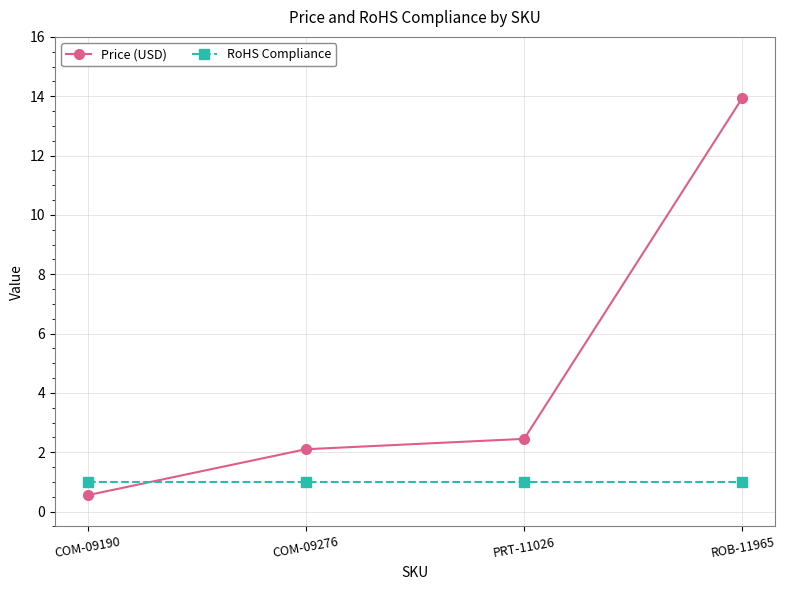

How many lines are shown in the chart?

2